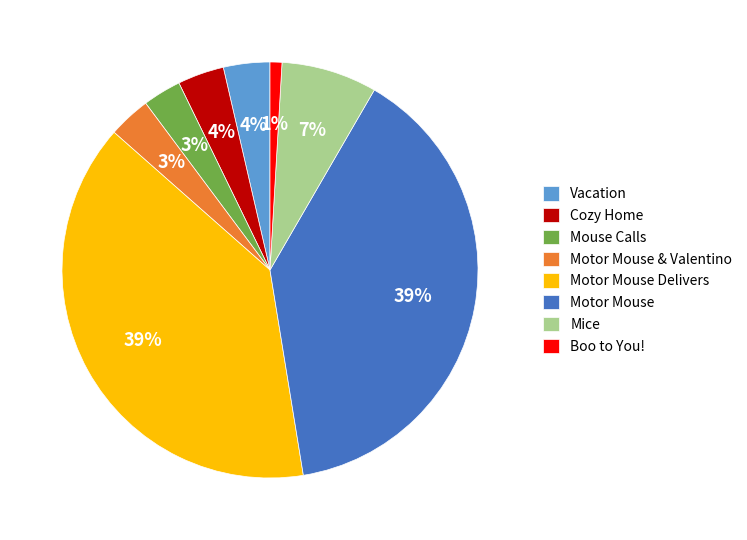

To the nearest percent, what is the average slice percentage?

12%